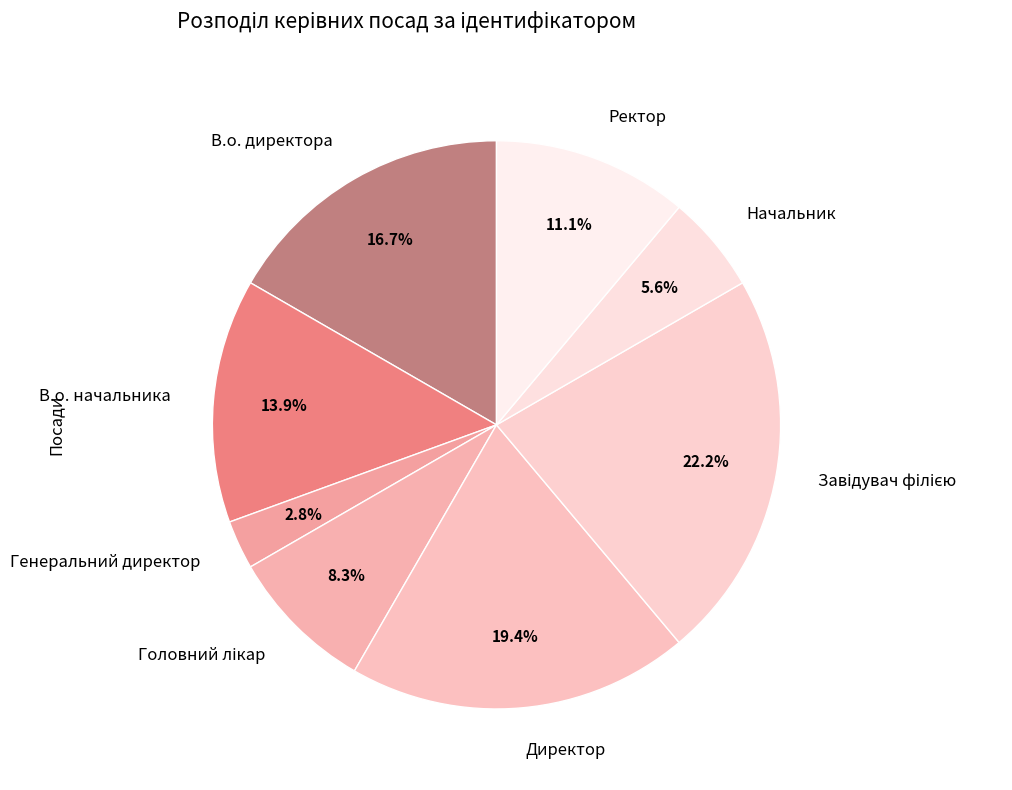

To the nearest percent, what is the difference between the largest and smallest slice percentages?

19%